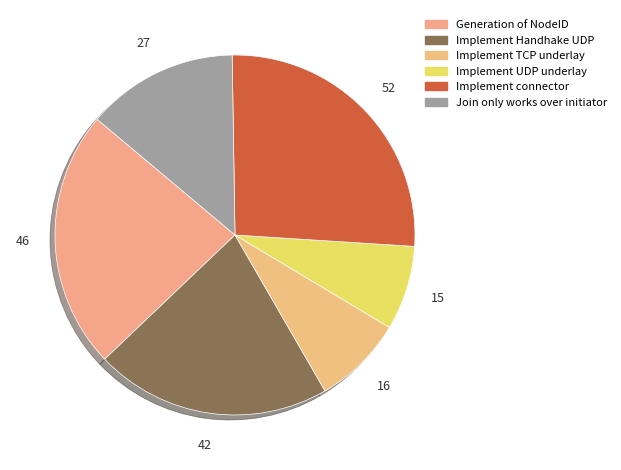

How many segments does this pie chart have?

6